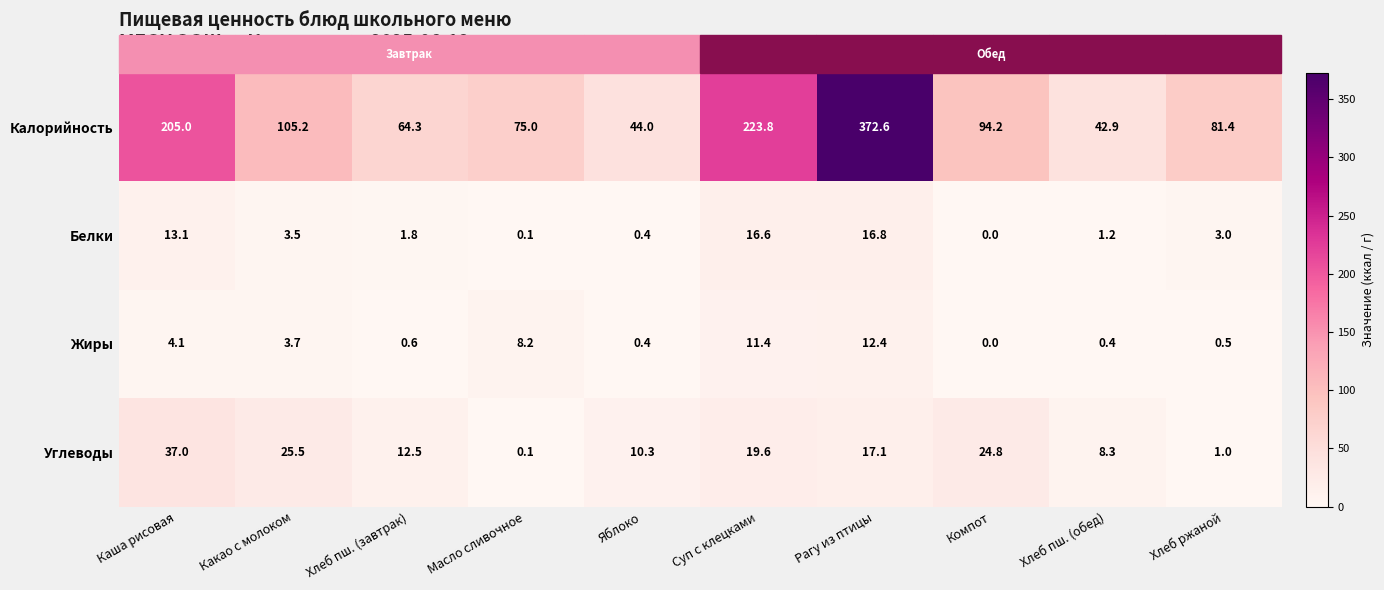

How many categories are shown in the chart?

10